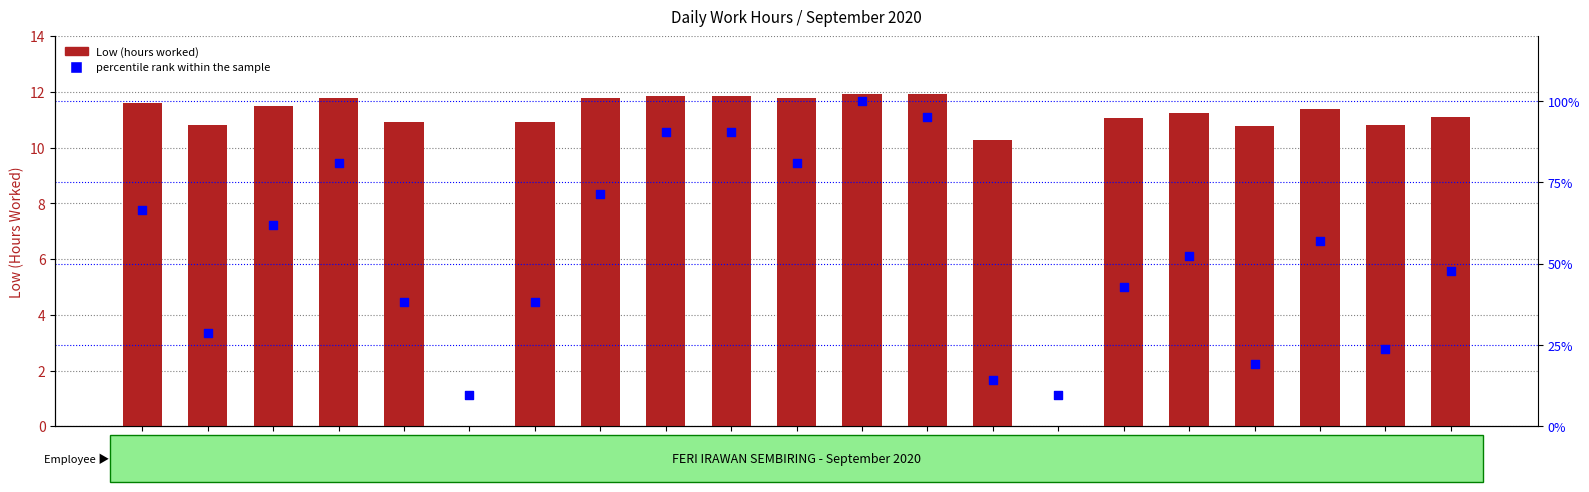

Which series reaches the maximum Y coordinate?

percentile rank within the sample